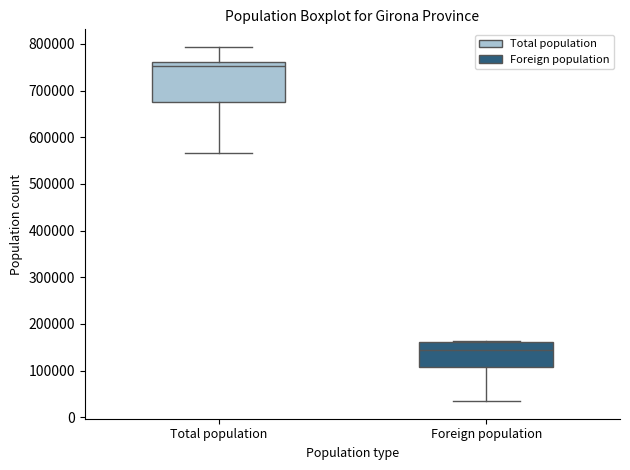

Reading left to right, read every box against the y-axis: the position of its median line, the range the box covers, and the ends of its whiskers. The values are not printed on the chart, so give them approximately, as read against the axis.

Total population: median 750000, box 680000 to 760000, whiskers 570000 to 790000
Foreign population: median 140000, box 110000 to 160000, whiskers 30000 to 160000